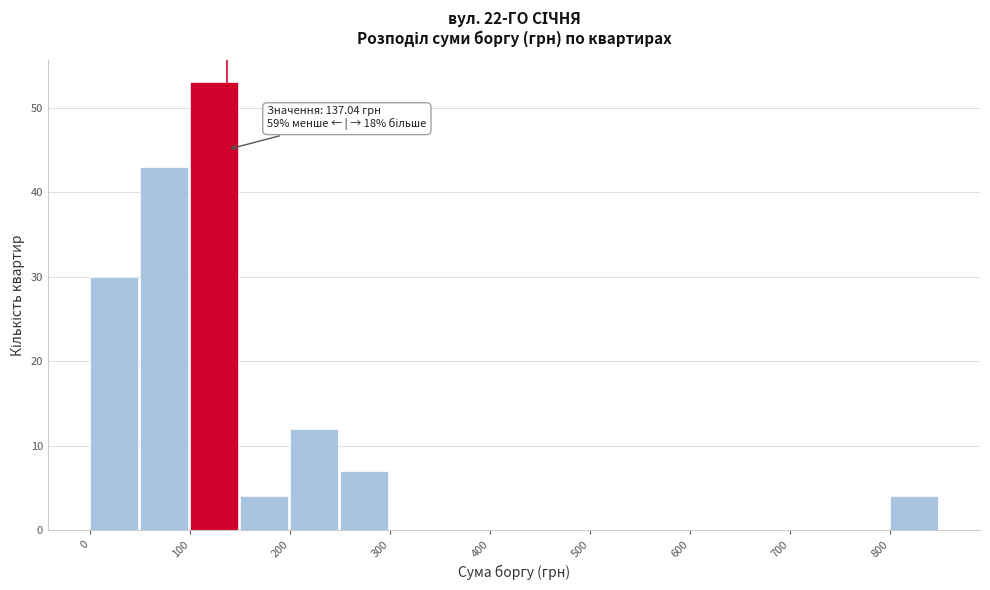

Over which range of the x-axis is the bar tallest?

100 to 150